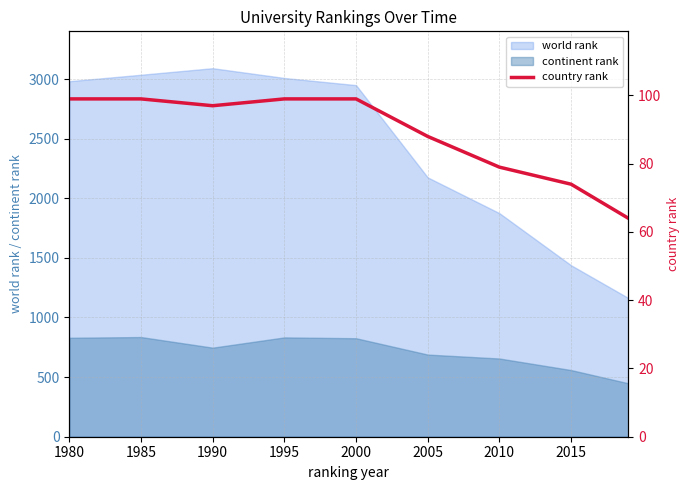

What is the highest value of the continent rank series?

836